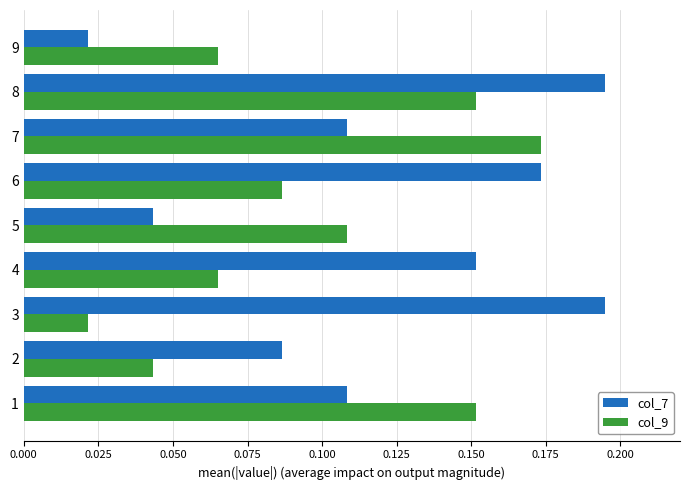

True or false: col_9 has a value of 0.0 at 1.

False